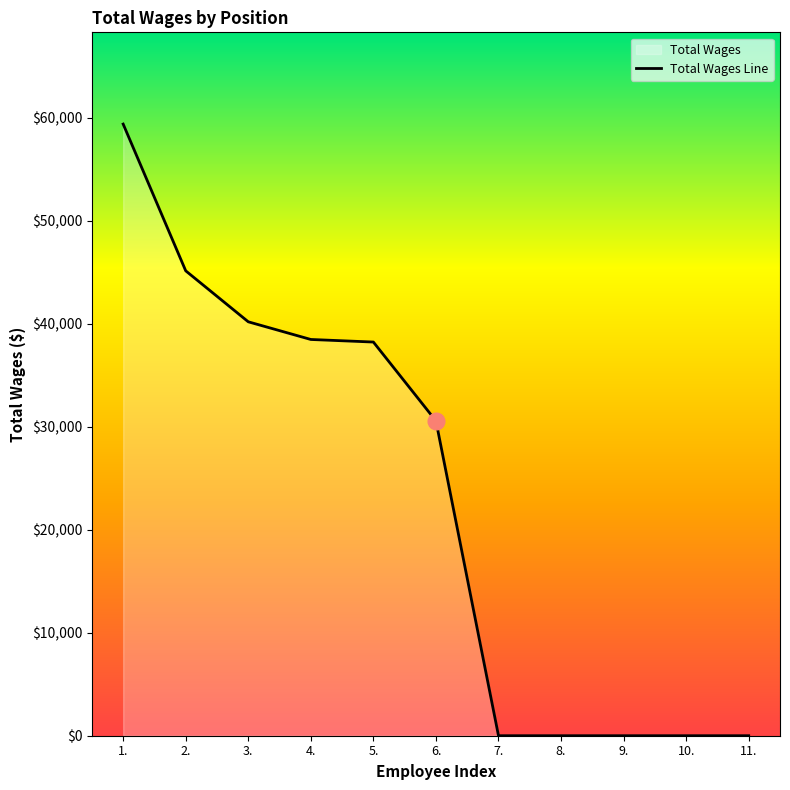

Read the value at 6., to the nearest 50.

30550